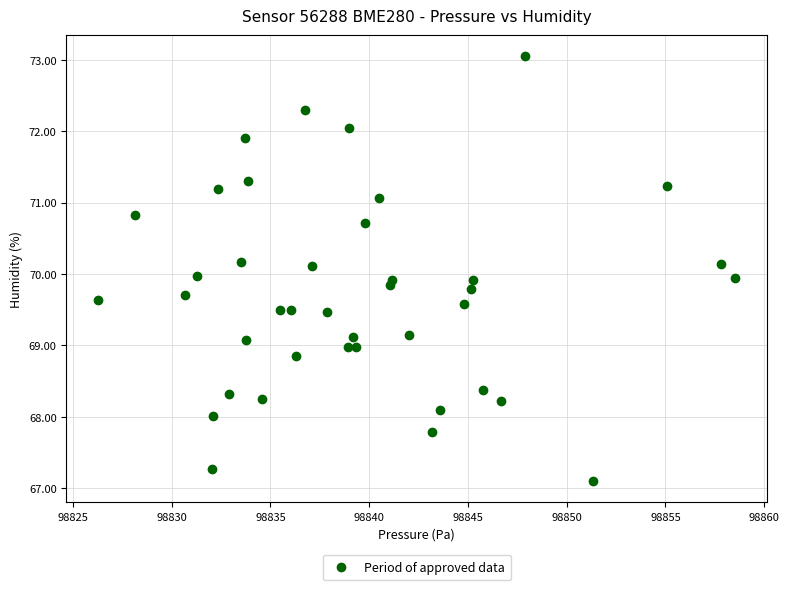

What is the range of X values (max minus min)?

32.2